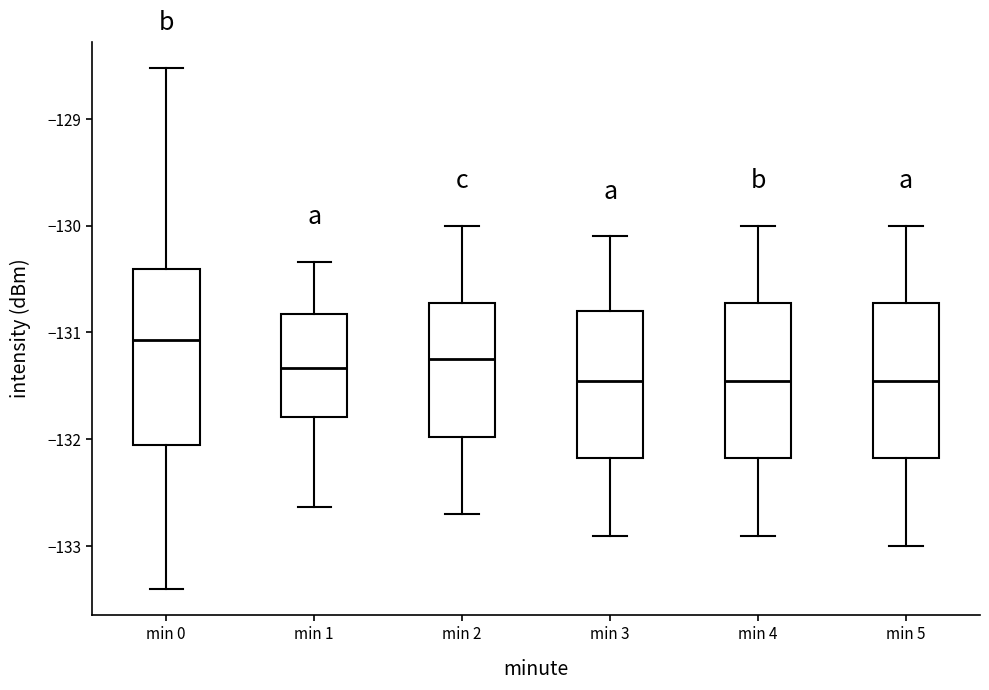

Comparing the boxes themselves (not the whiskers), which one is the tallest?

min 0